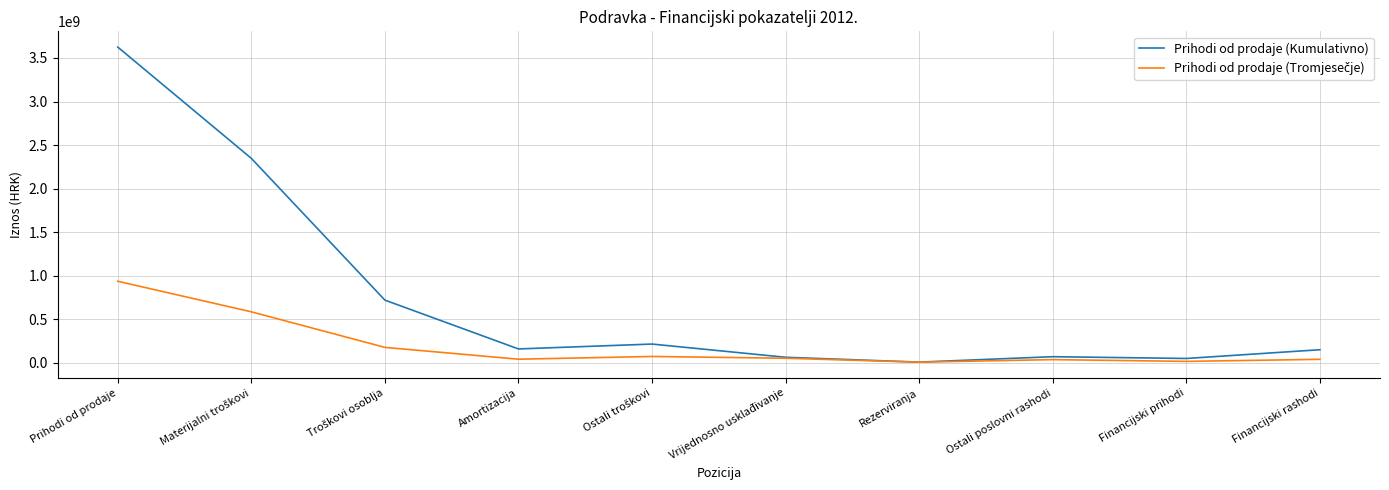

How many lines are shown in the chart?

2